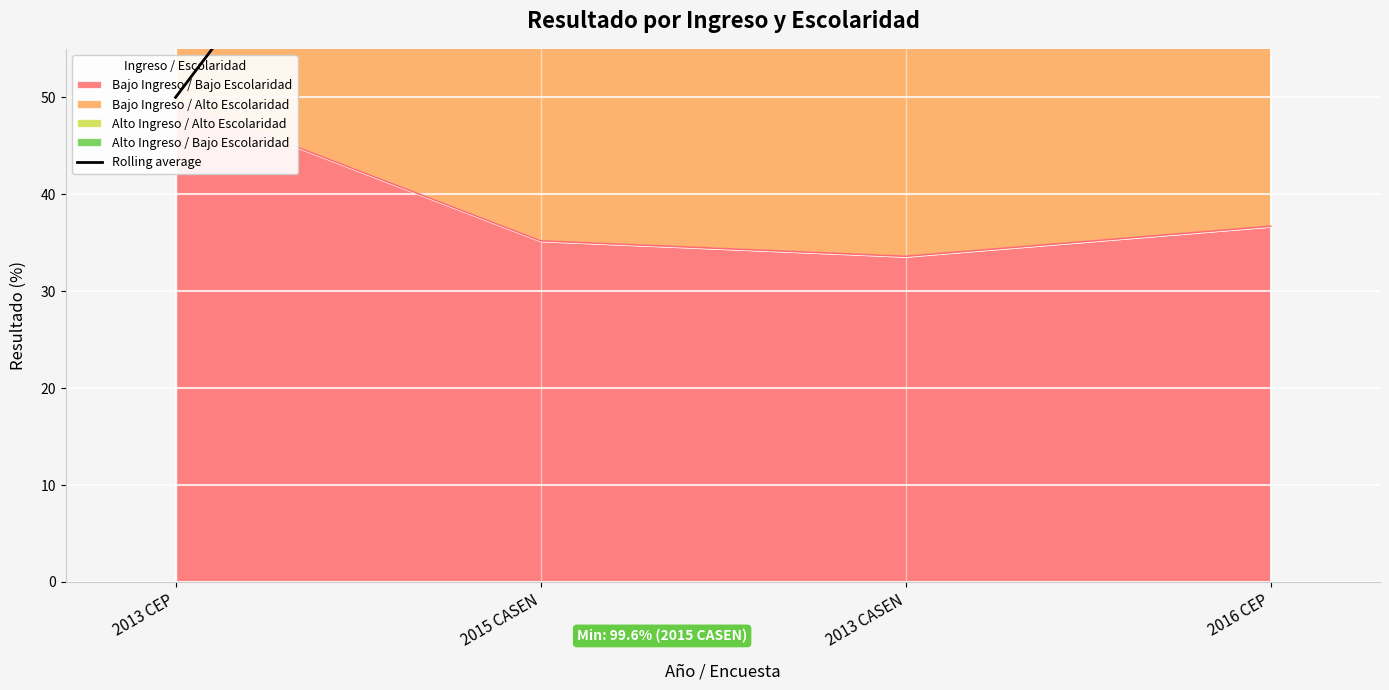

Which category has the lowest value across all series?

2013 CEP